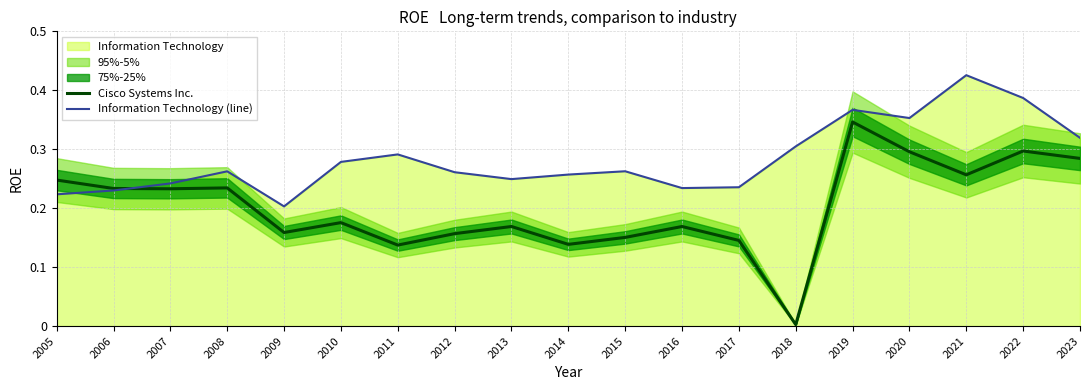

What is the highest value of the Information Technology (line) series?

0.4